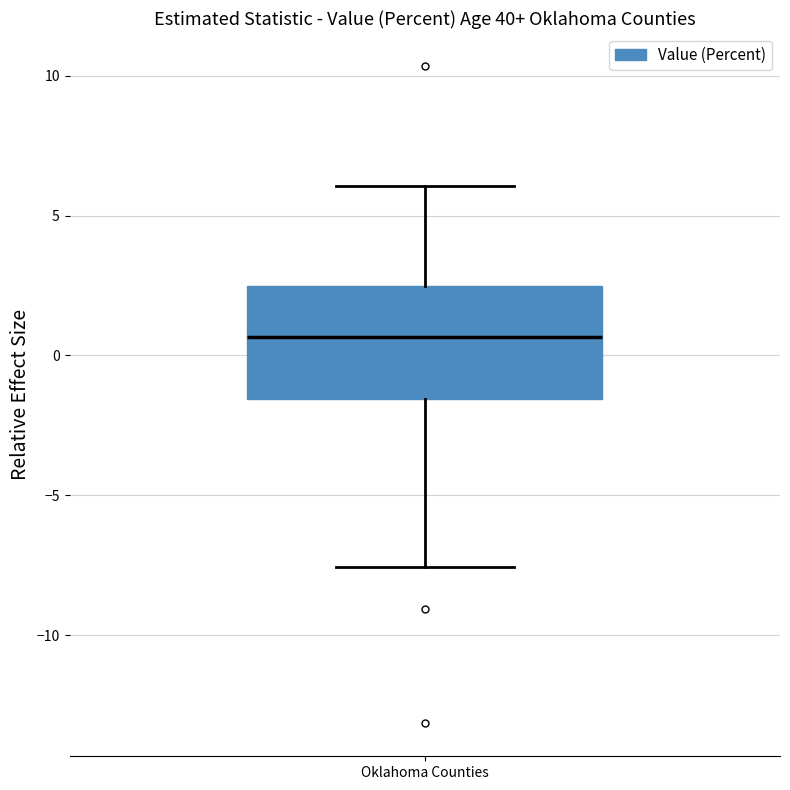

Where is the lower edge of the box for Oklahoma Counties on the y-axis? The values are not printed on the chart, so give them approximately, as read against the axis.

-1.5